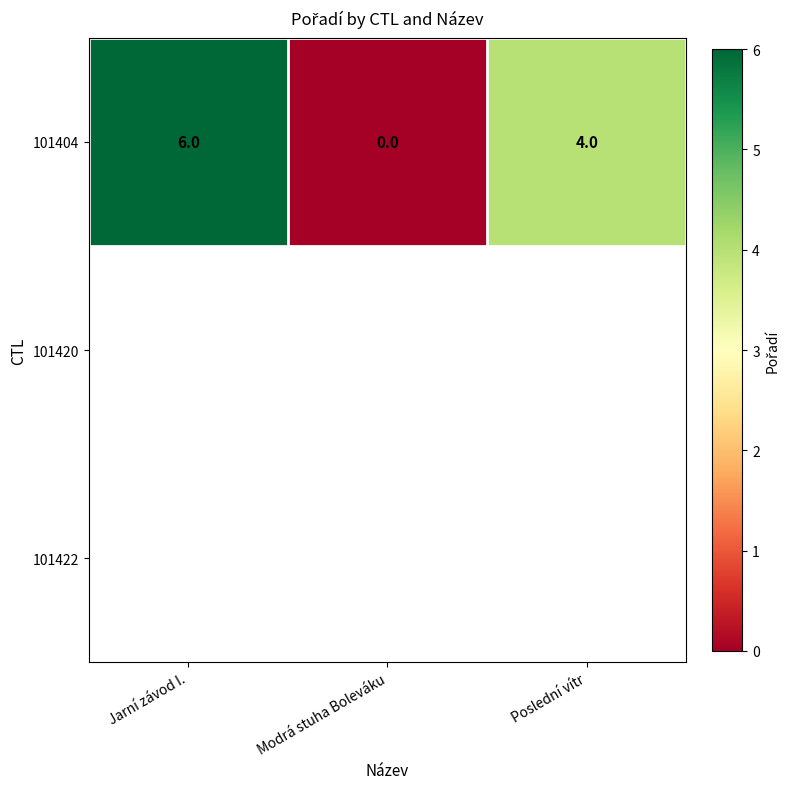

Rank the categories by value from lowest to highest.

Modrá stuha Boleváku, Poslední vítr, Jarní závod I.